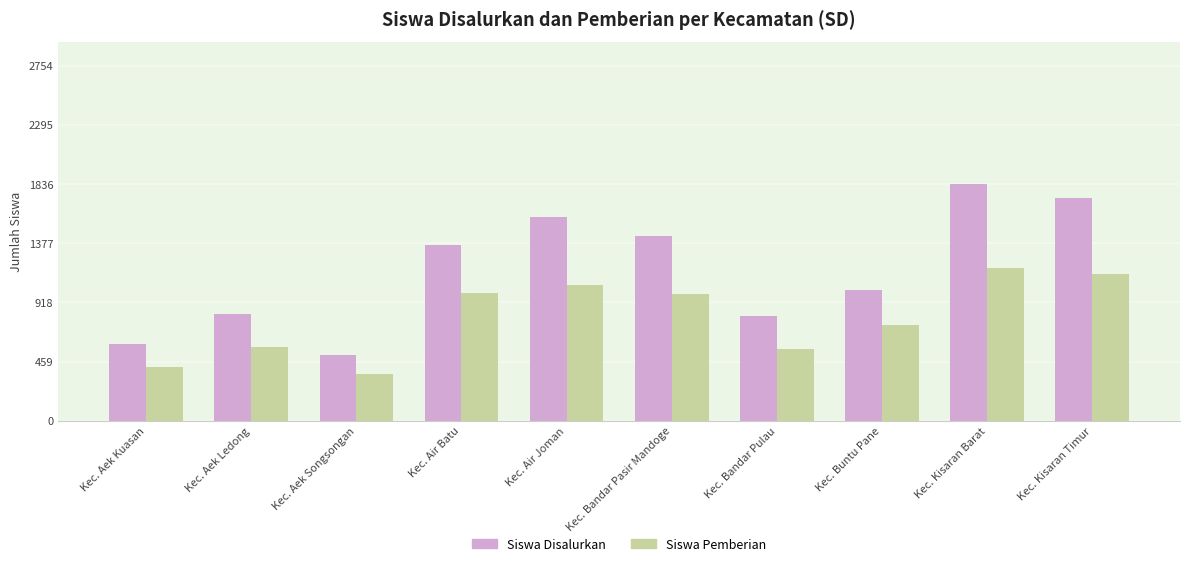

How many groups of bars are there?

10